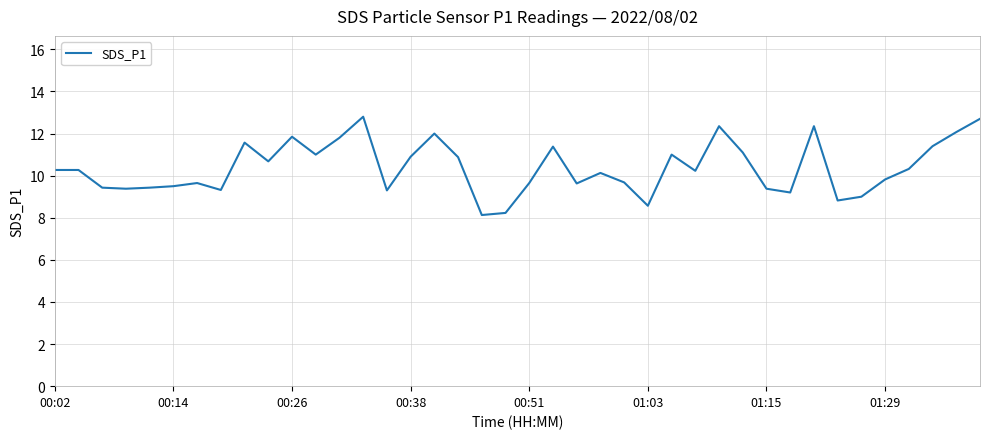

What is the maximum value shown in the chart?

12.8